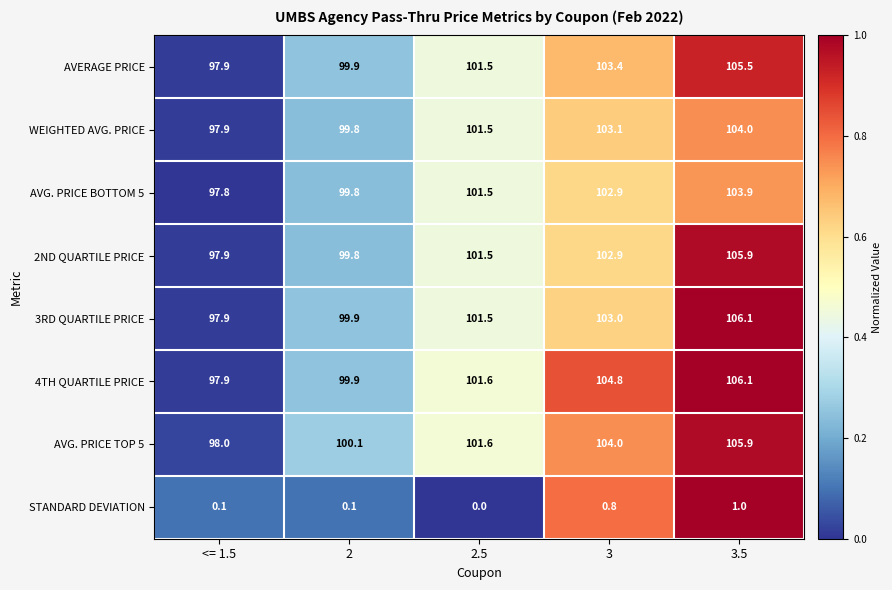

What is the average value of the 3RD QUARTILE PRICE series?

101.7